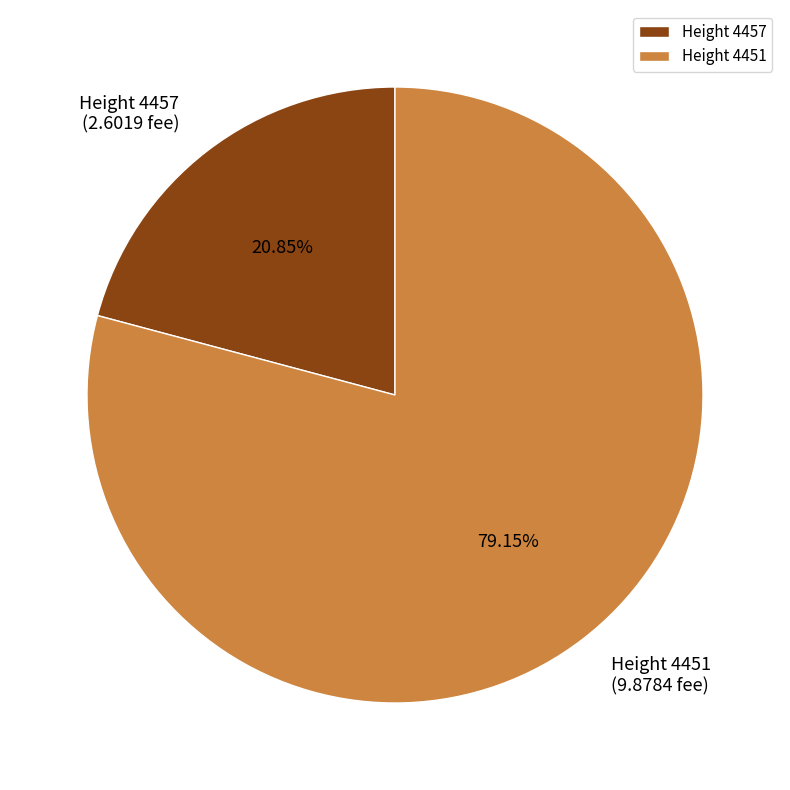

Do Height 4457 and Height 4451 together represent more than half of the pie?

Yes